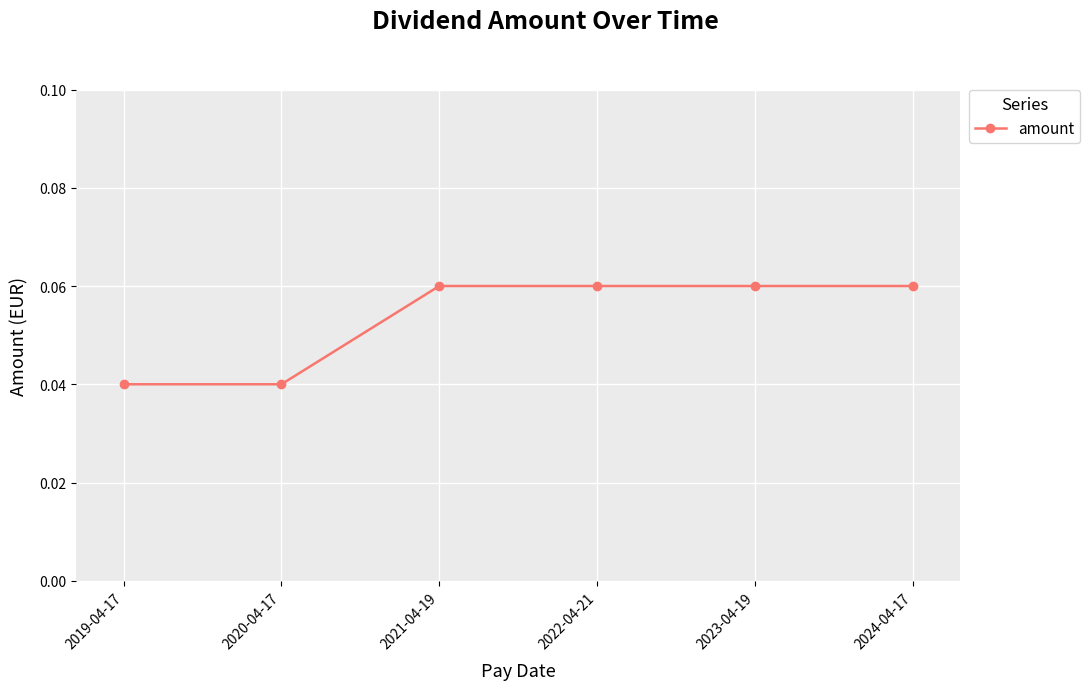

The value at 2023-04-19 is 0.0. True or false?

False